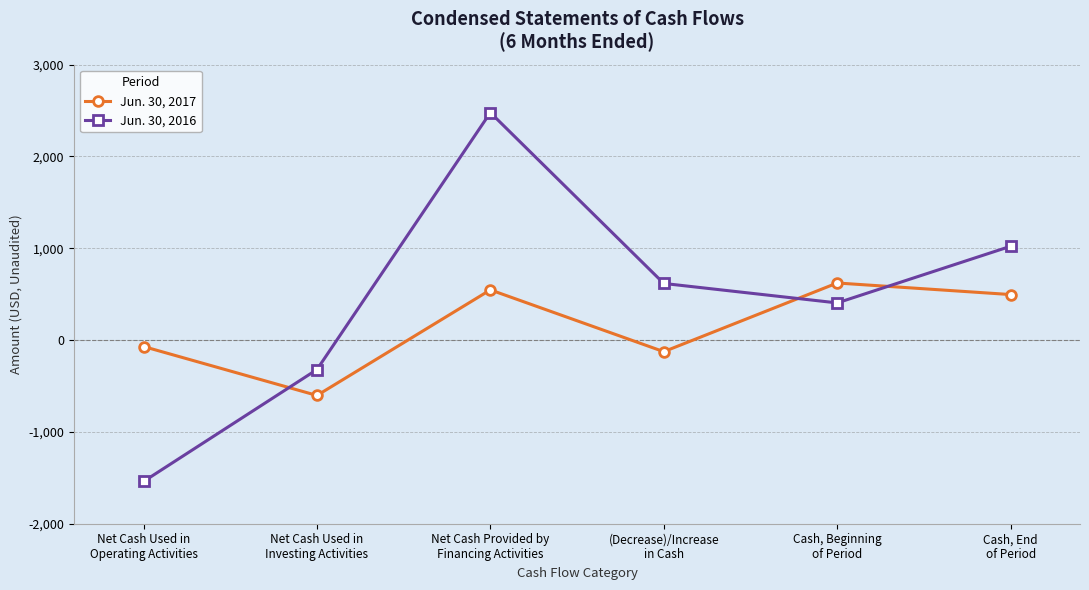

Reading right to left, what are all the values shown in this chart?

Jun. 30, 2017: 496	622	-126	547	-603	-70
Jun. 30, 2016: 1022	405	617	2478	-321	-1540